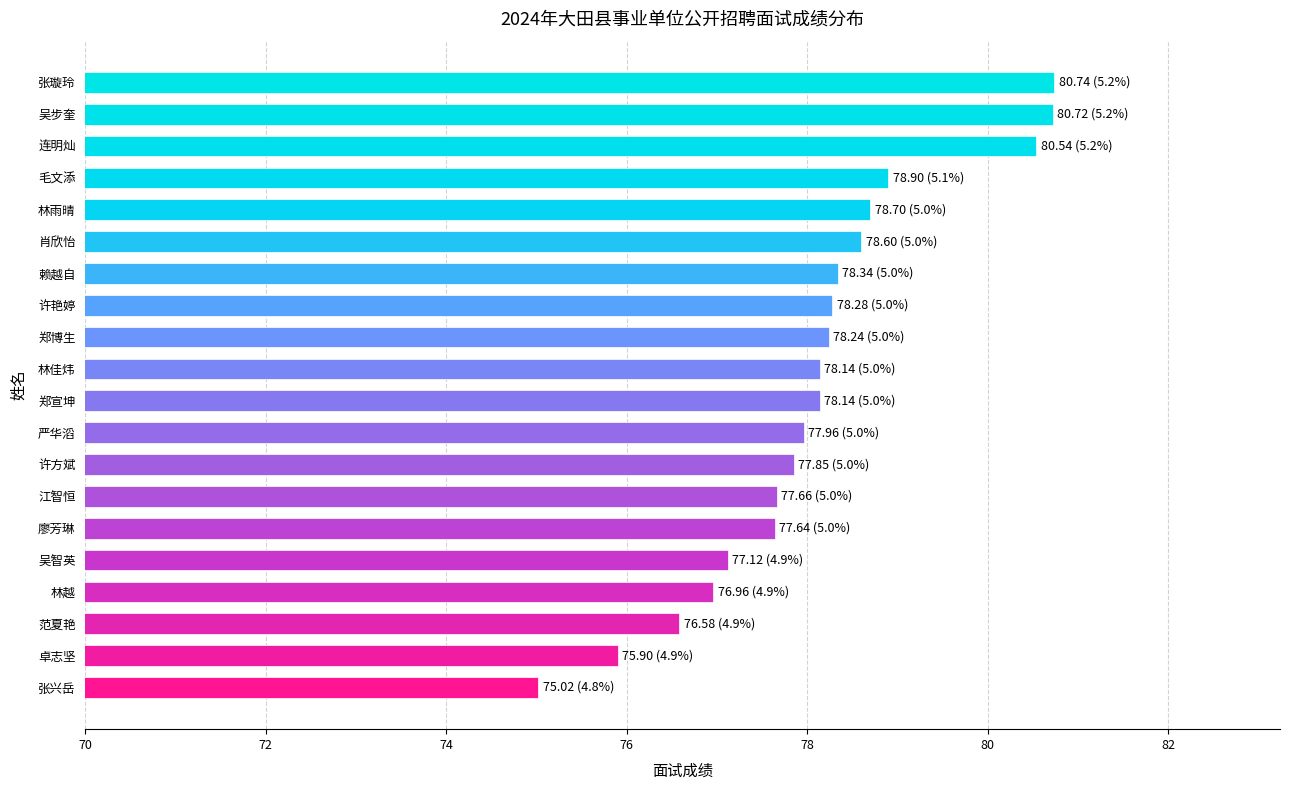

What is the greatest value displayed?

80.7